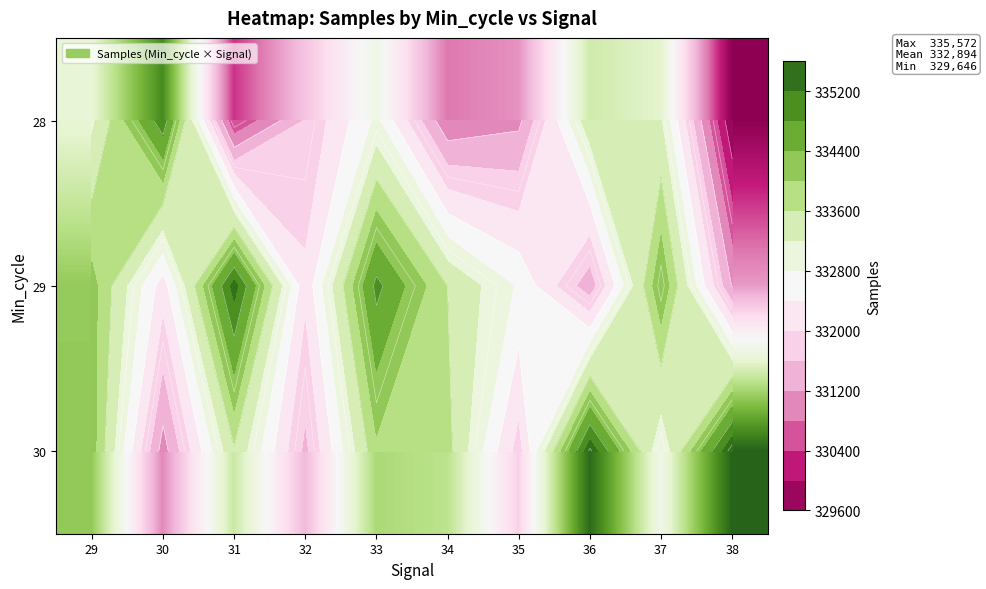

Which series changed the most between 32 and 34?

30